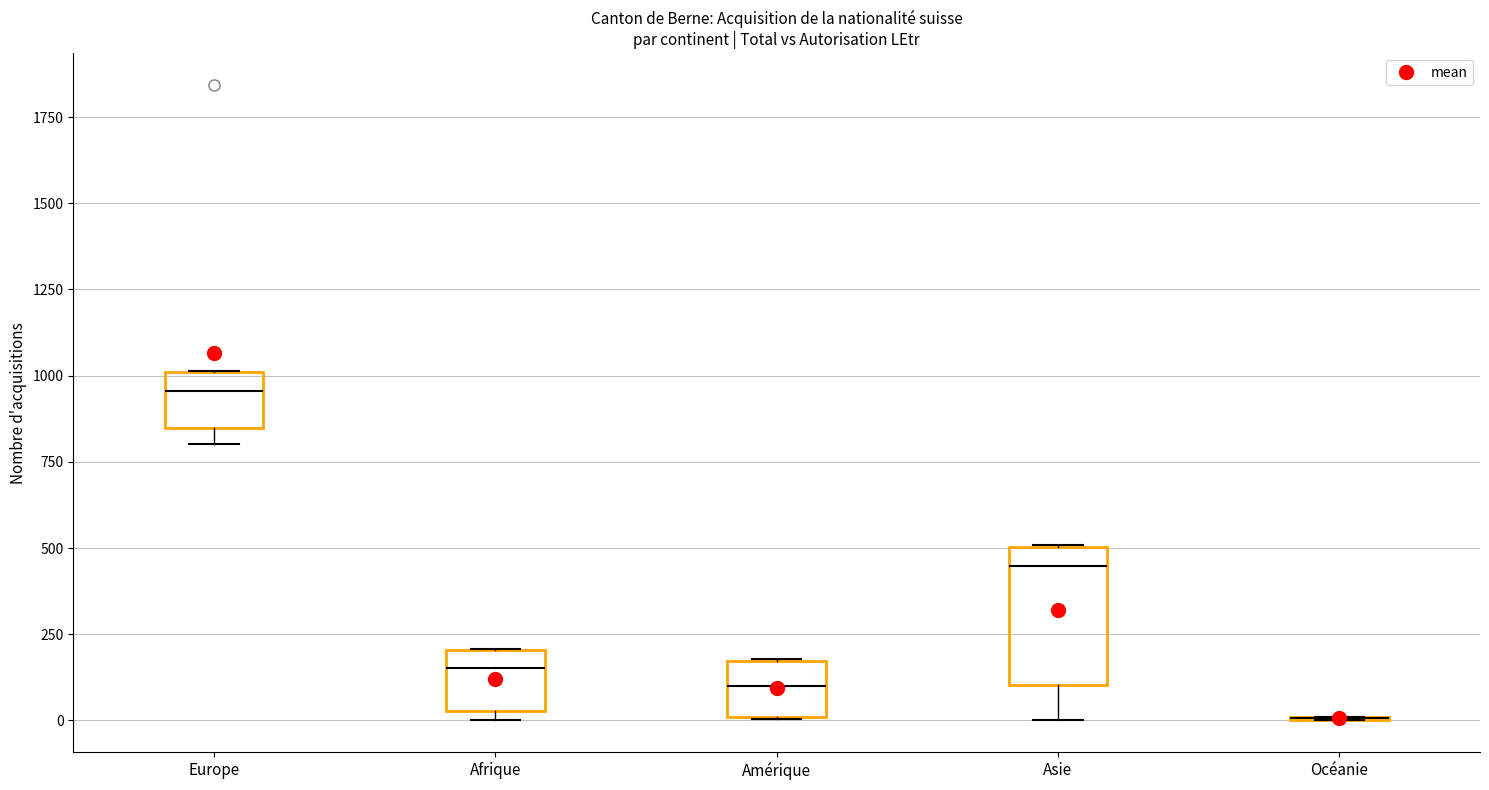

Reading left to right, read every box against the y-axis: the position of its median line, the range the box covers, and the ends of its whiskers. The values are not printed on the chart, so give them approximately, as read against the axis.

Europe: median 950, box 850 to 1000, whiskers 800 to 1000
Afrique: median 150, box 50 to 200, whiskers 0 to 200
Amérique: median 100, box 0 to 150, whiskers 0 to 200
Asie: median 450, box 100 to 500, whiskers 0 to 500
Océanie: box collapsed to a line at 0, whiskers 0 to 0